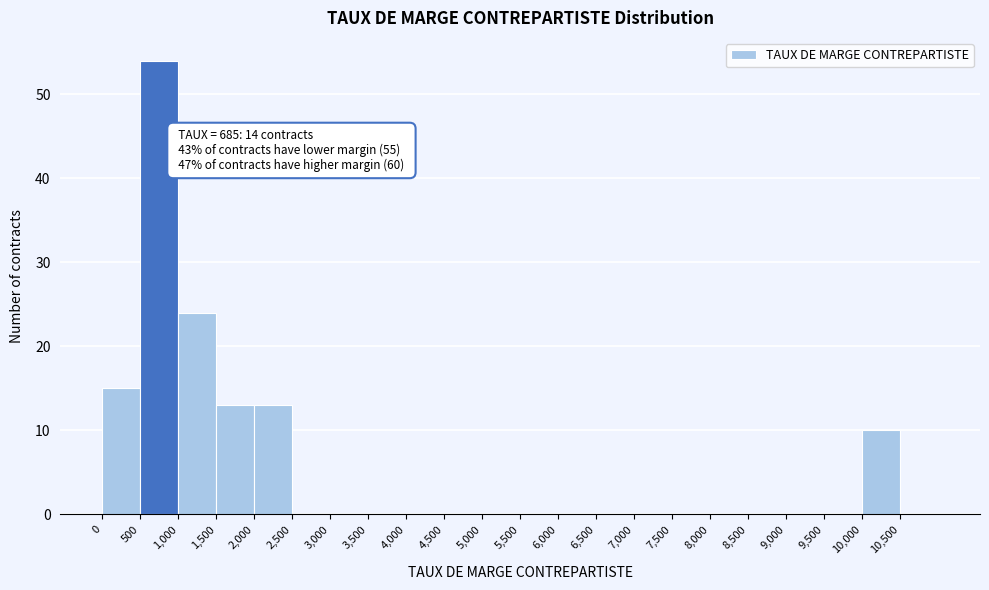

Over which range of the x-axis is the bar tallest?

500 to 1000